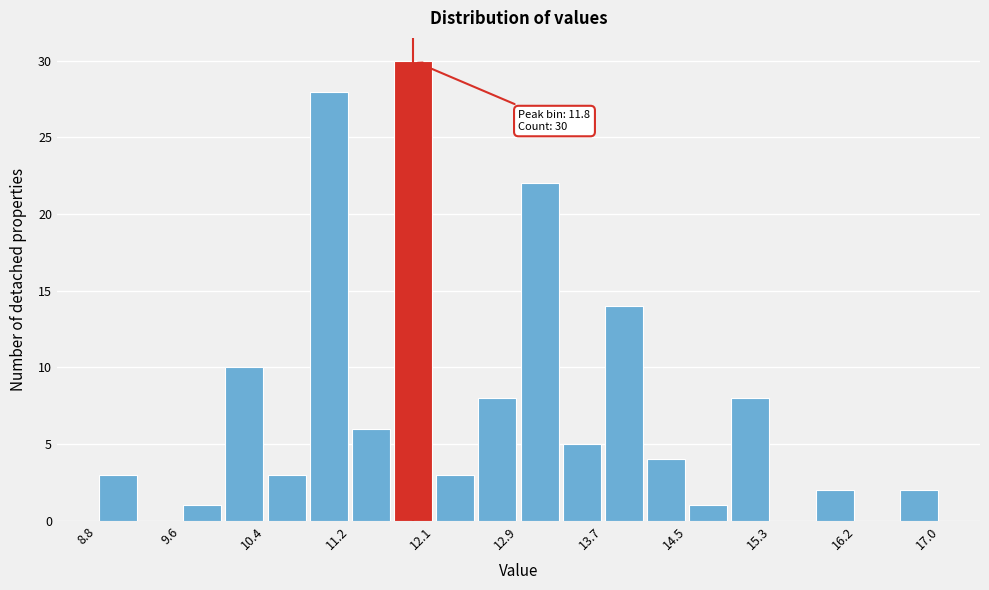

Over which range of the x-axis is the bar tallest?

11.6 to 12.1